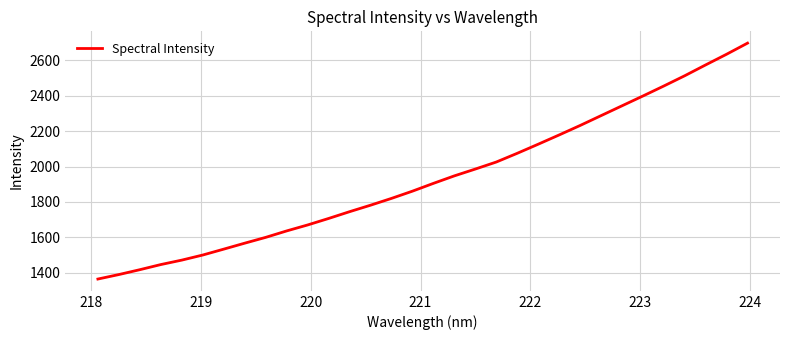

What is the minimum value shown in the chart?

1365.0